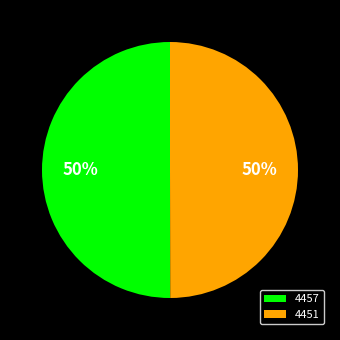

To the nearest percent, what portion does 4457 represent?

50%